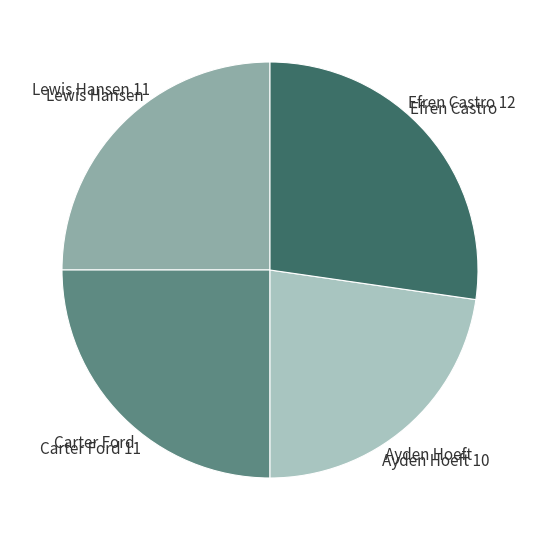

Does Efren Castro account for over 50% of the chart?

No